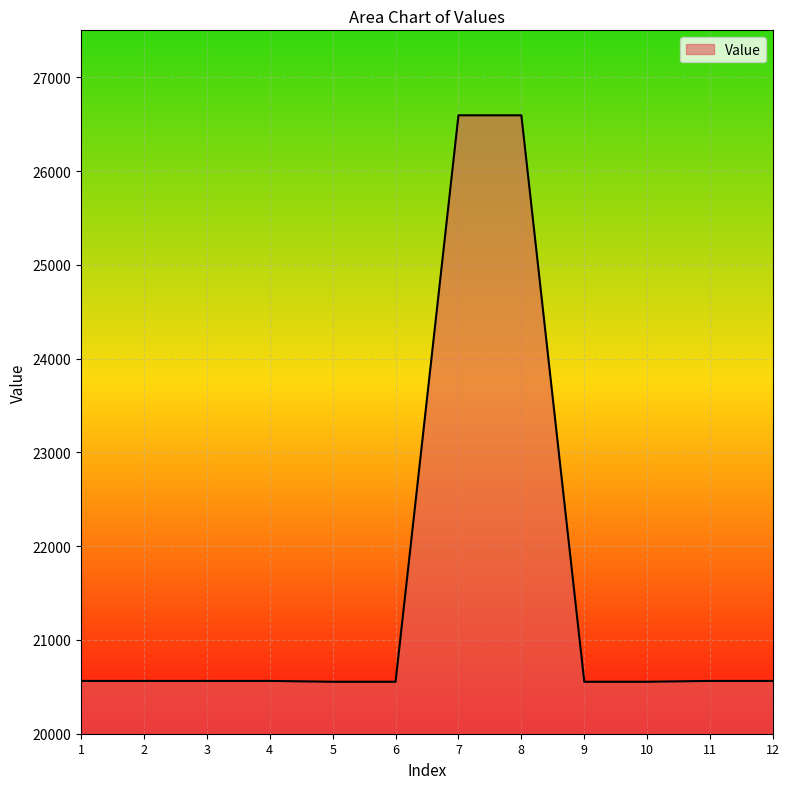

What is the smallest value displayed?

20554